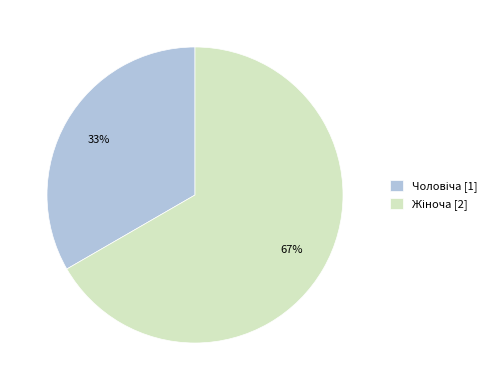

Does any single category account for the majority?

Yes